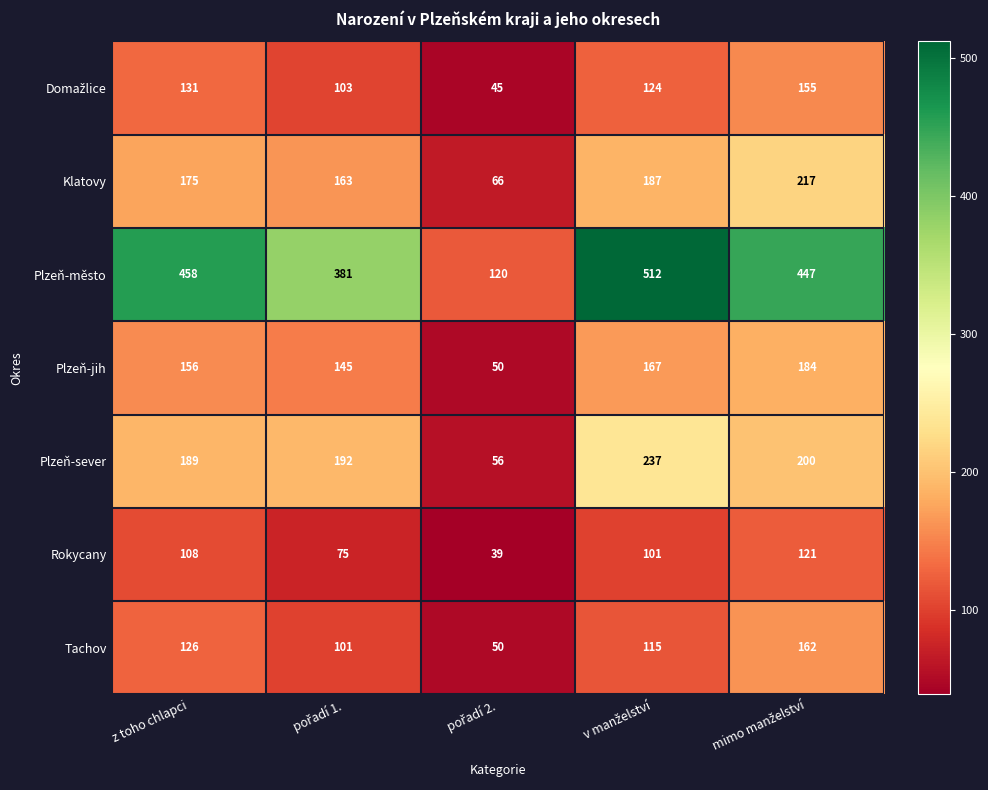

How many values in the Klatovy series are below 175?

2